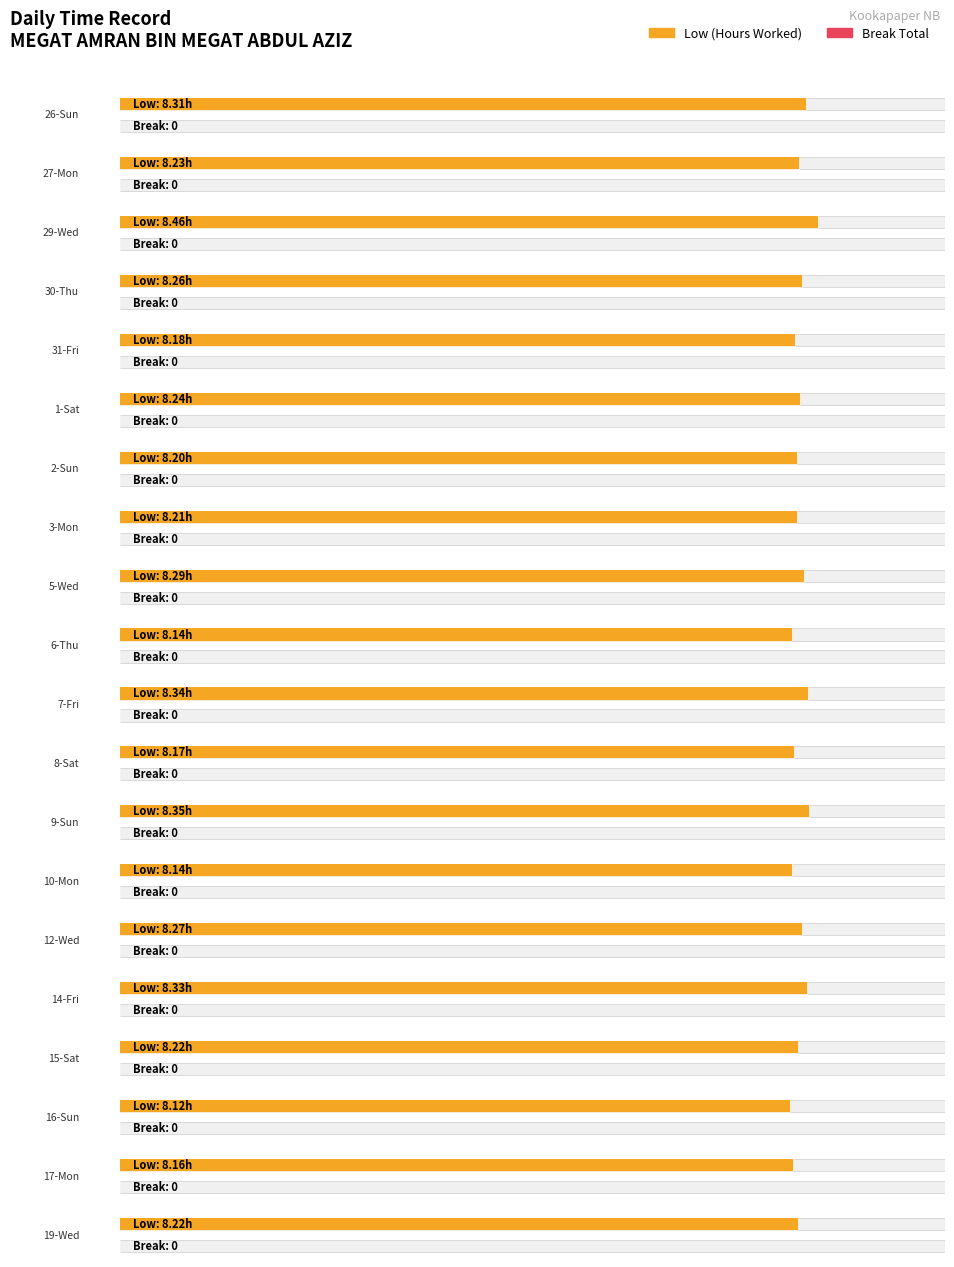

Count the number of categories in the chart.

20